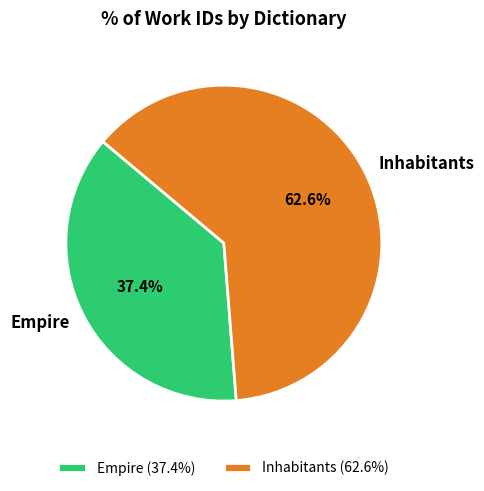

What portion of the pie excludes Inhabitants?

37.4%